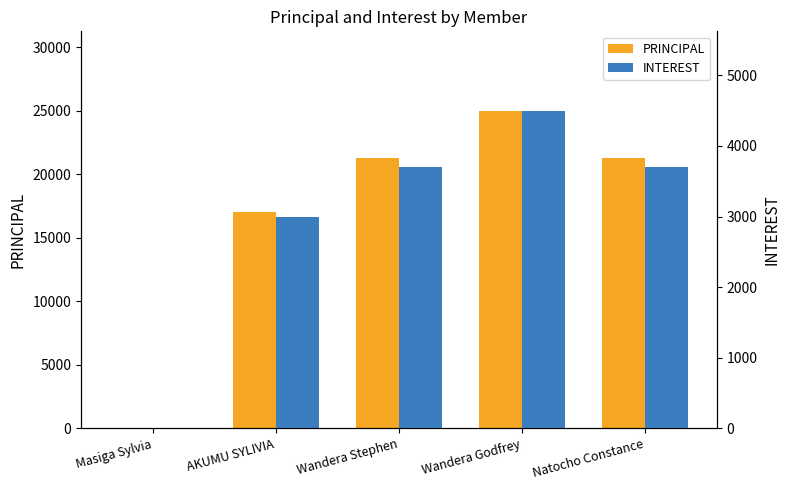

Is it true that INTEREST equals -2743 at Masiga Sylvia?

False